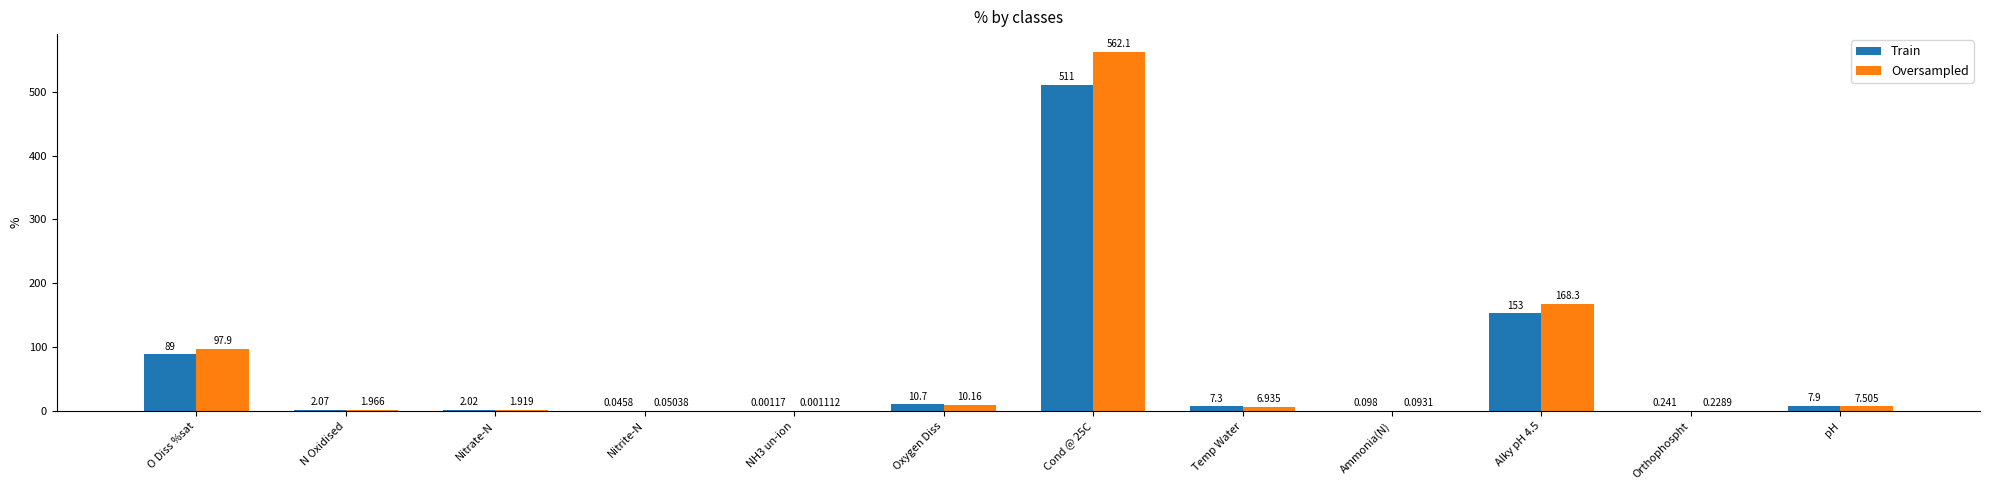

How many values in the Train series exceed 7?

6